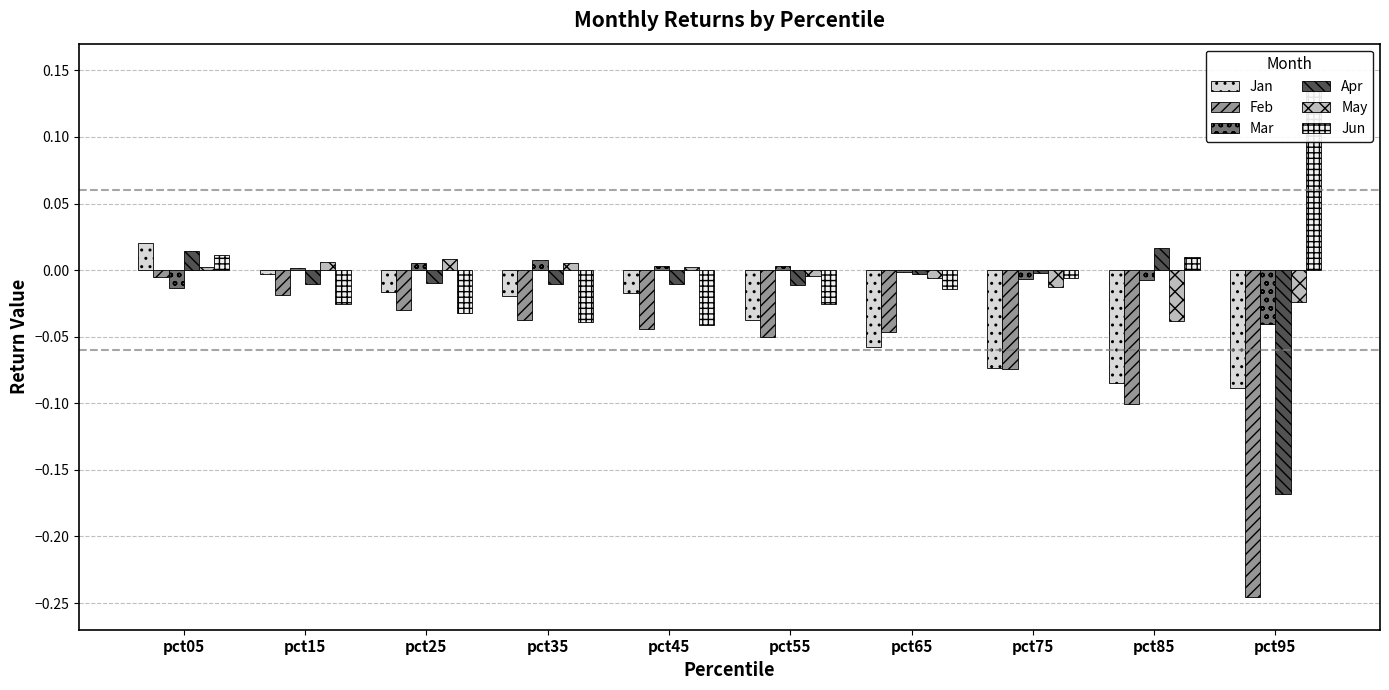

How many bars are there in total?

60